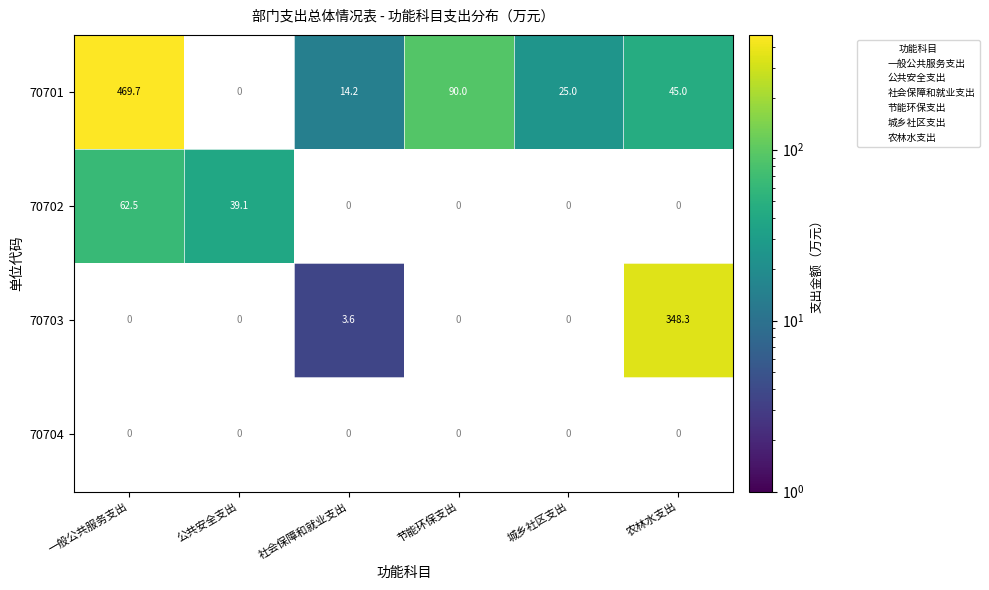

What is the maximum value for 一般公共服务支出?

469.7